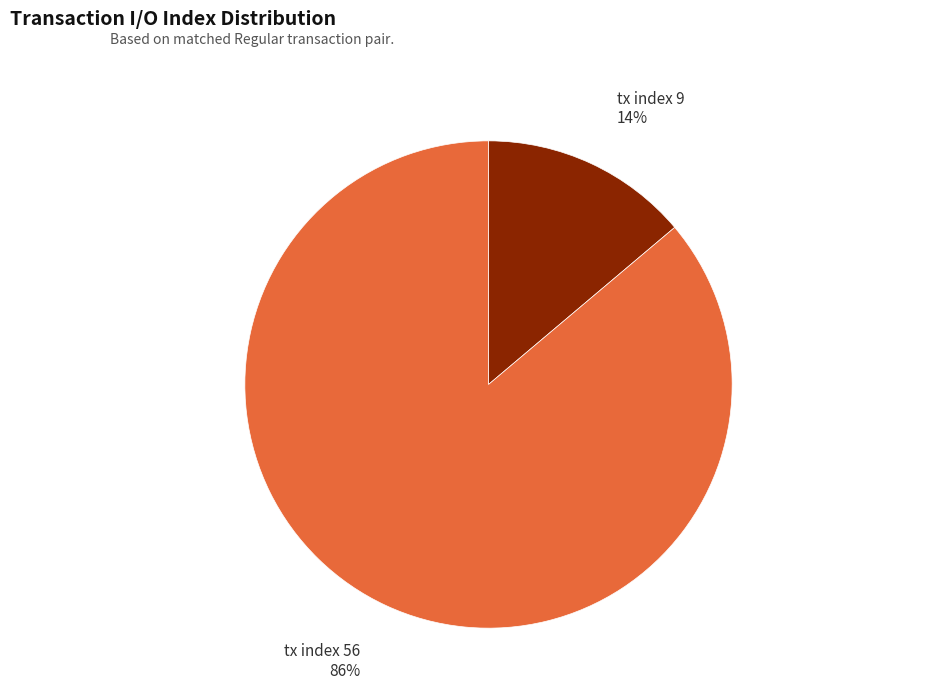

How many segments does this pie chart have?

2